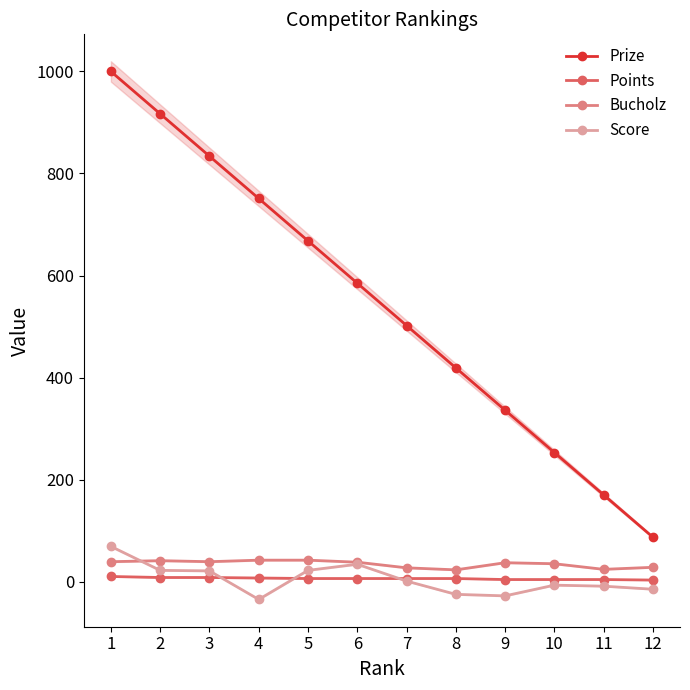

How many interior local valleys does the Score series have?

2